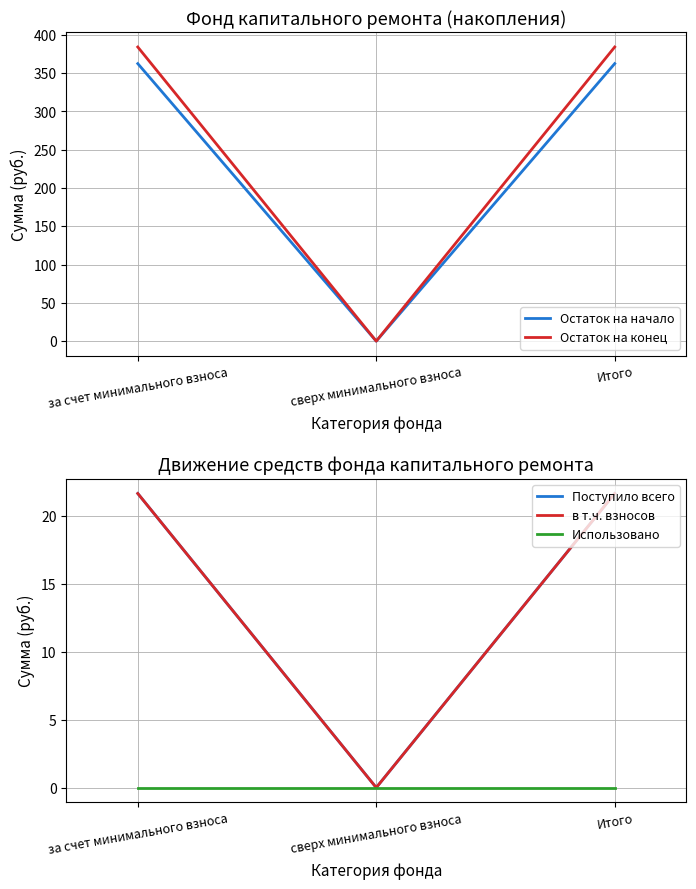

What are all the series names shown in the legend?

Остаток на начало, Остаток на конец, Поступило всего, в т.ч. взносов, Использовано